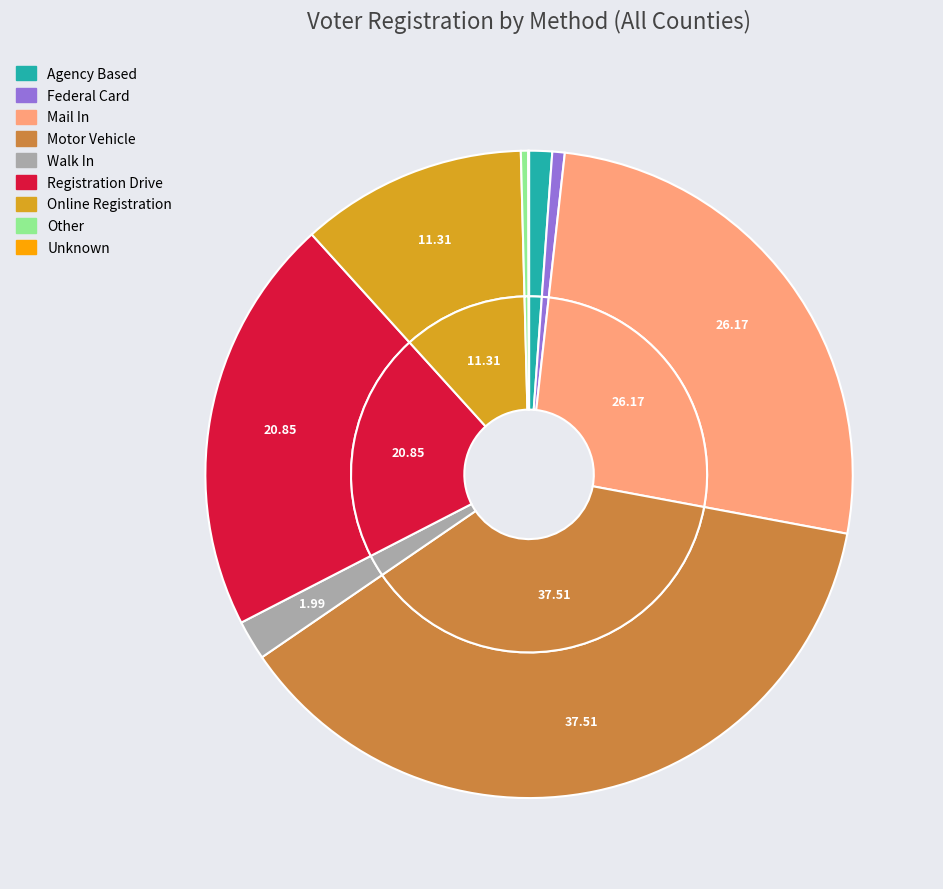

Is it true that Registration Drive is 21% of the pie?

True